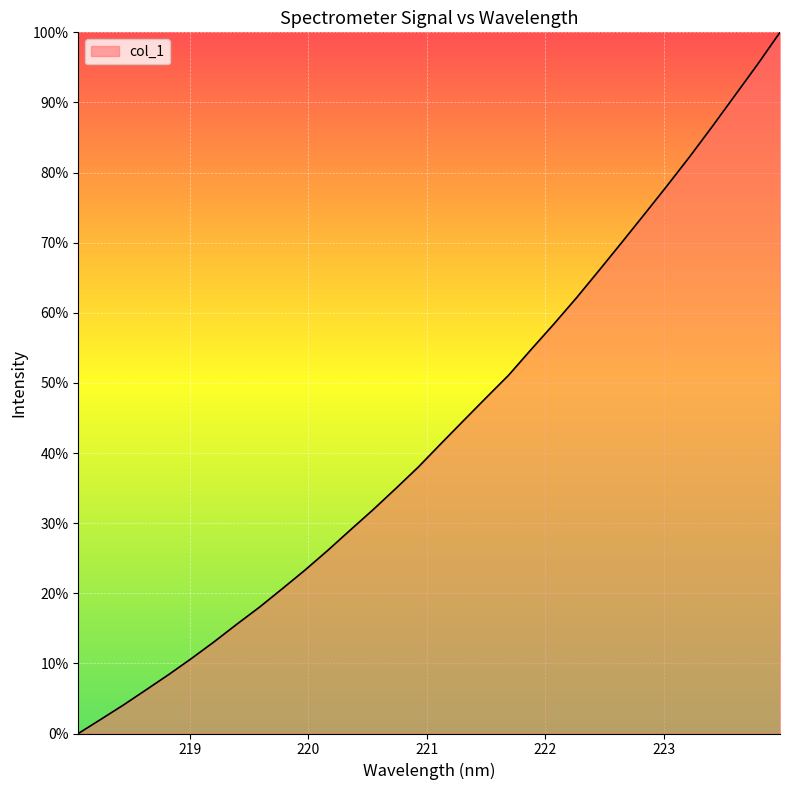

What is the difference between the maximum and minimum values?

100.0